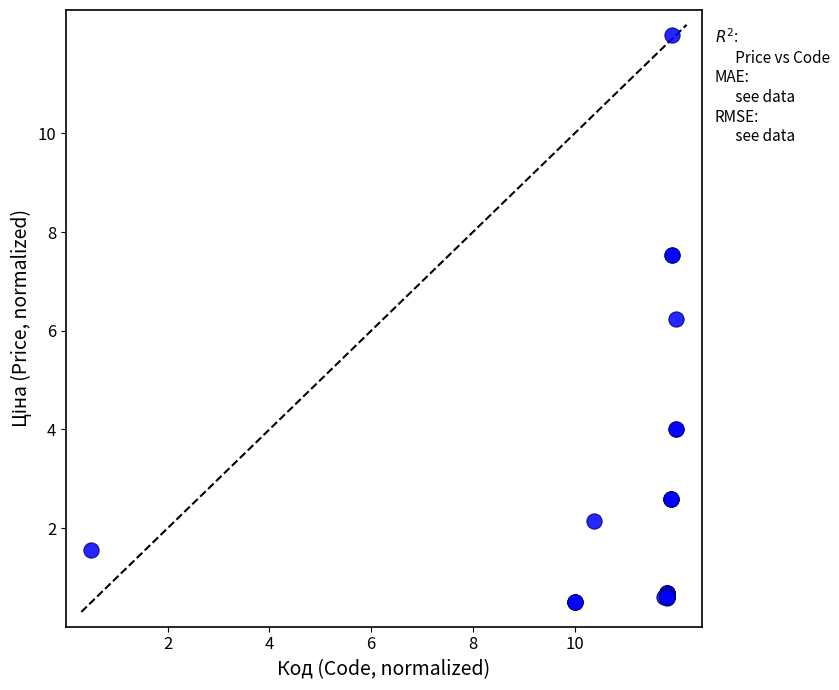

What Y value in the scatter plot is closest to 6?

6.2